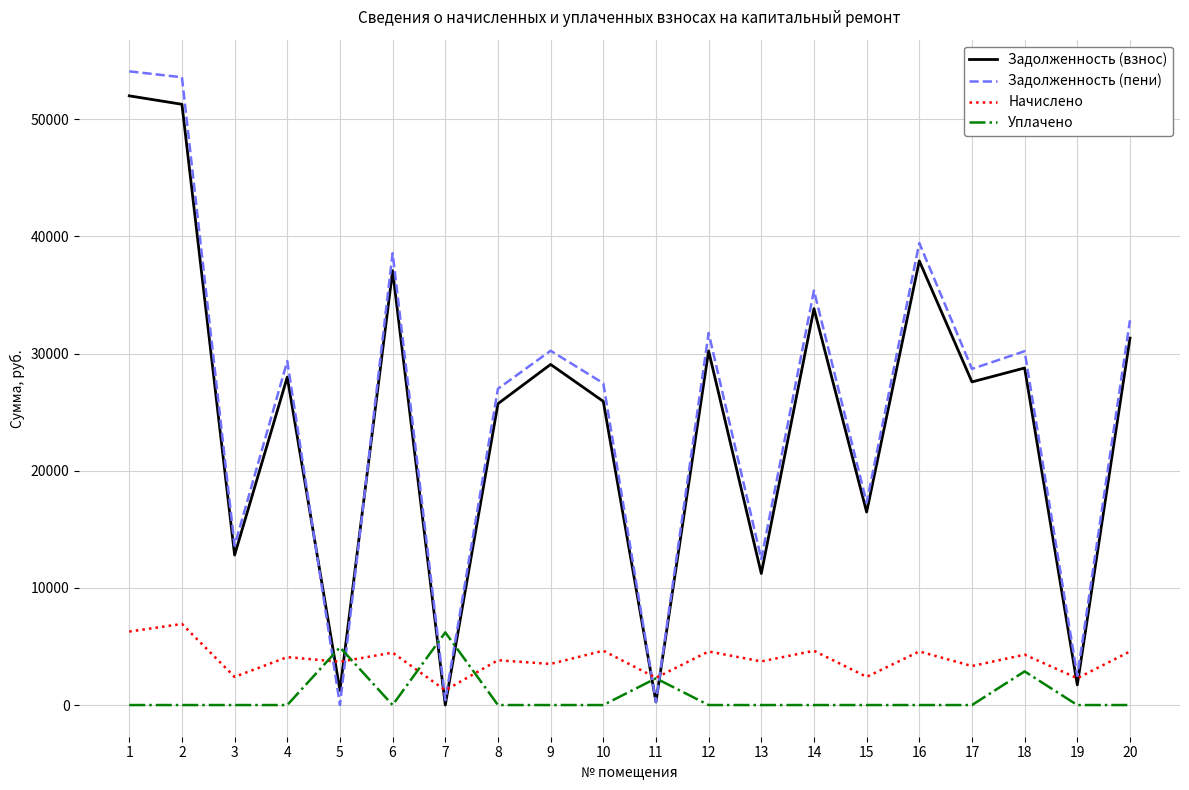

What is the highest value of the Уплачено series?

6199.2